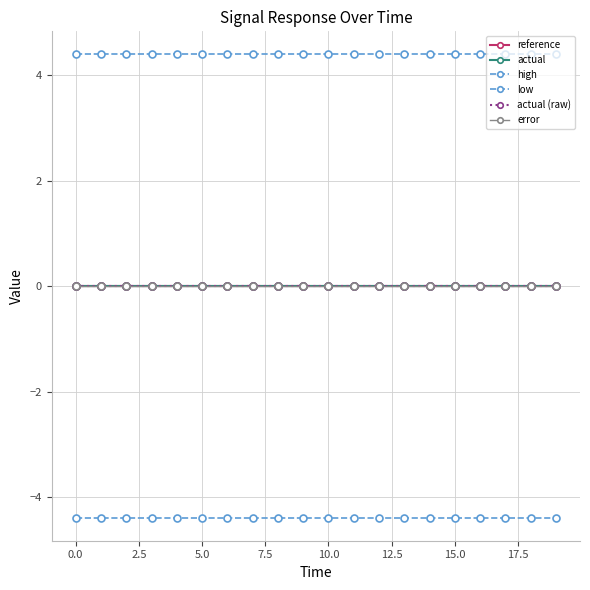

What is the value of the low point at the 13th from the left?

-4.4